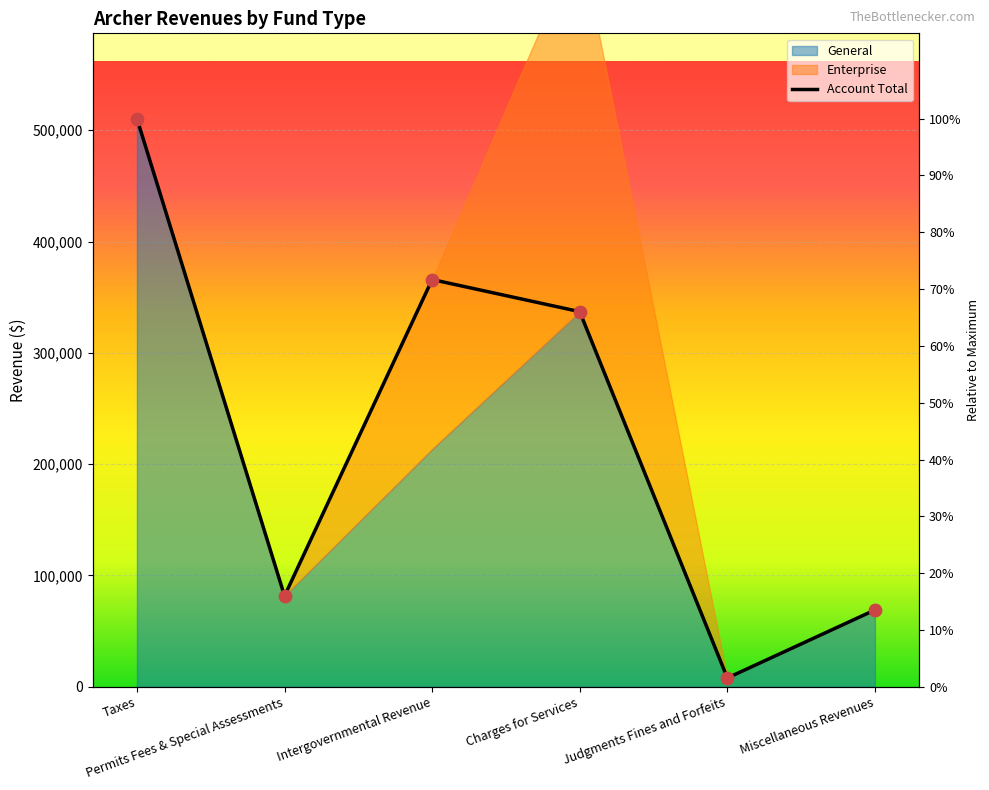

Approximately how many times larger is the value at Miscellaneous Revenues compared to Judgments Fines and Forfeits?

8.7